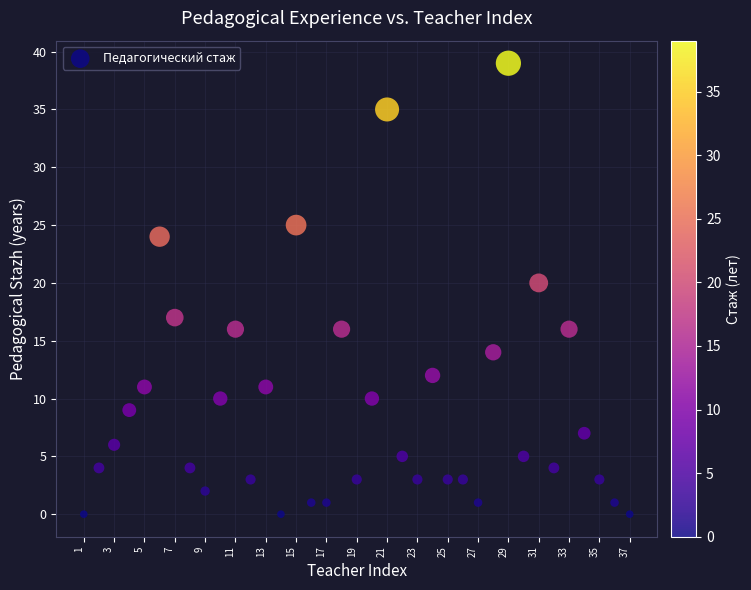

What is the range of X values (max minus min)?

36